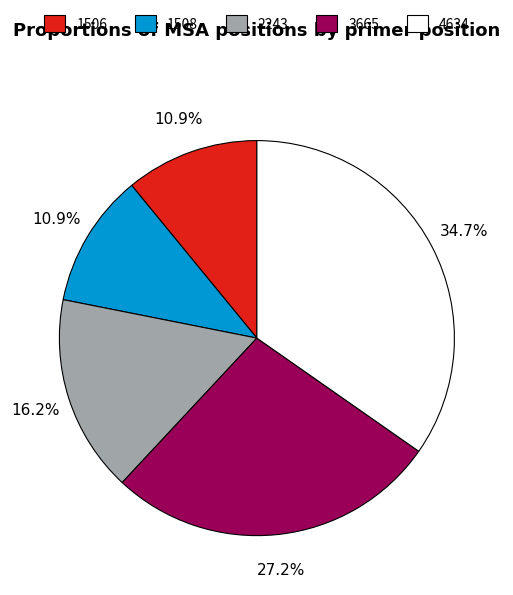

To the nearest percent, what portion does 3665 represent?

27%